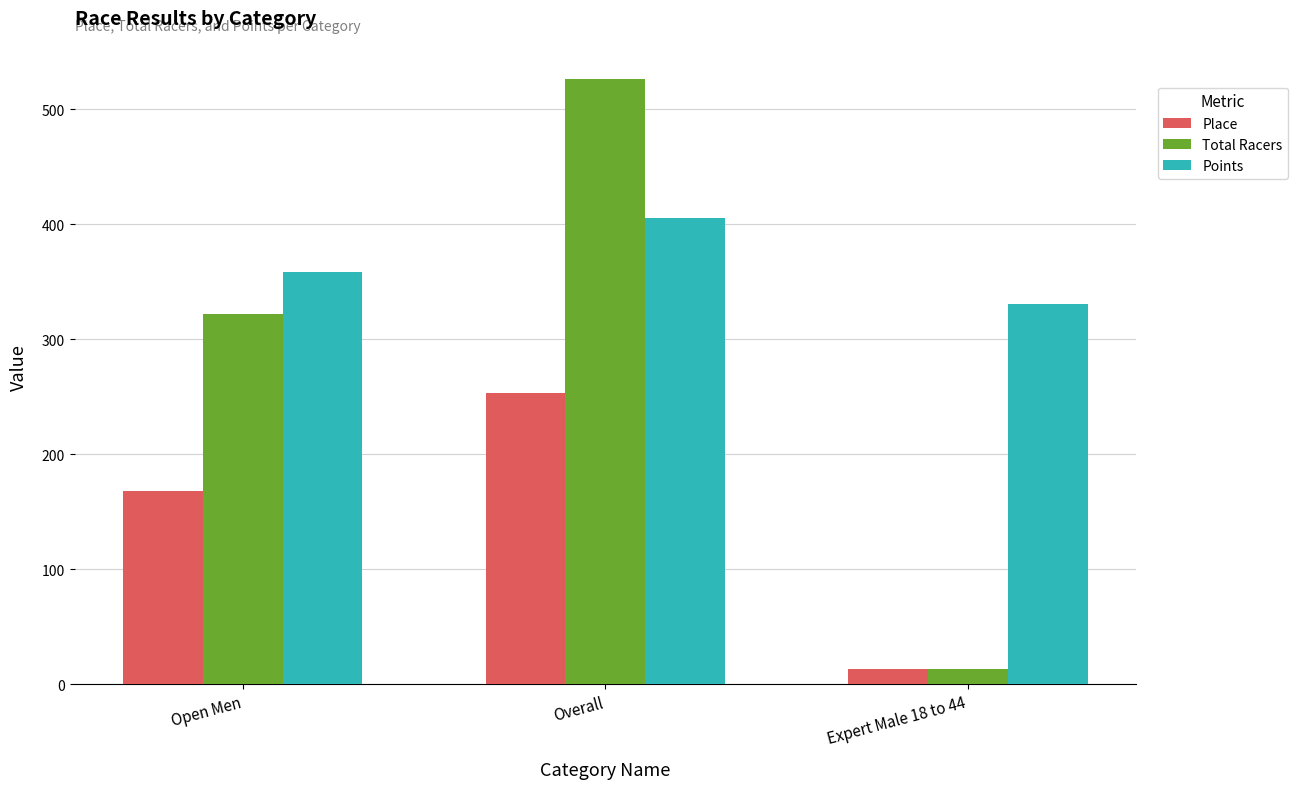

Where is Place nearest to the value 133?

Open Men